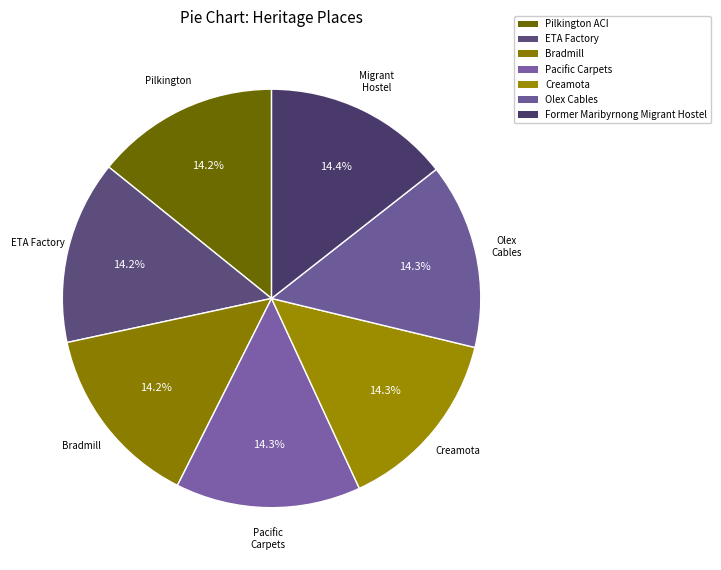

How many segments does this pie chart have?

7